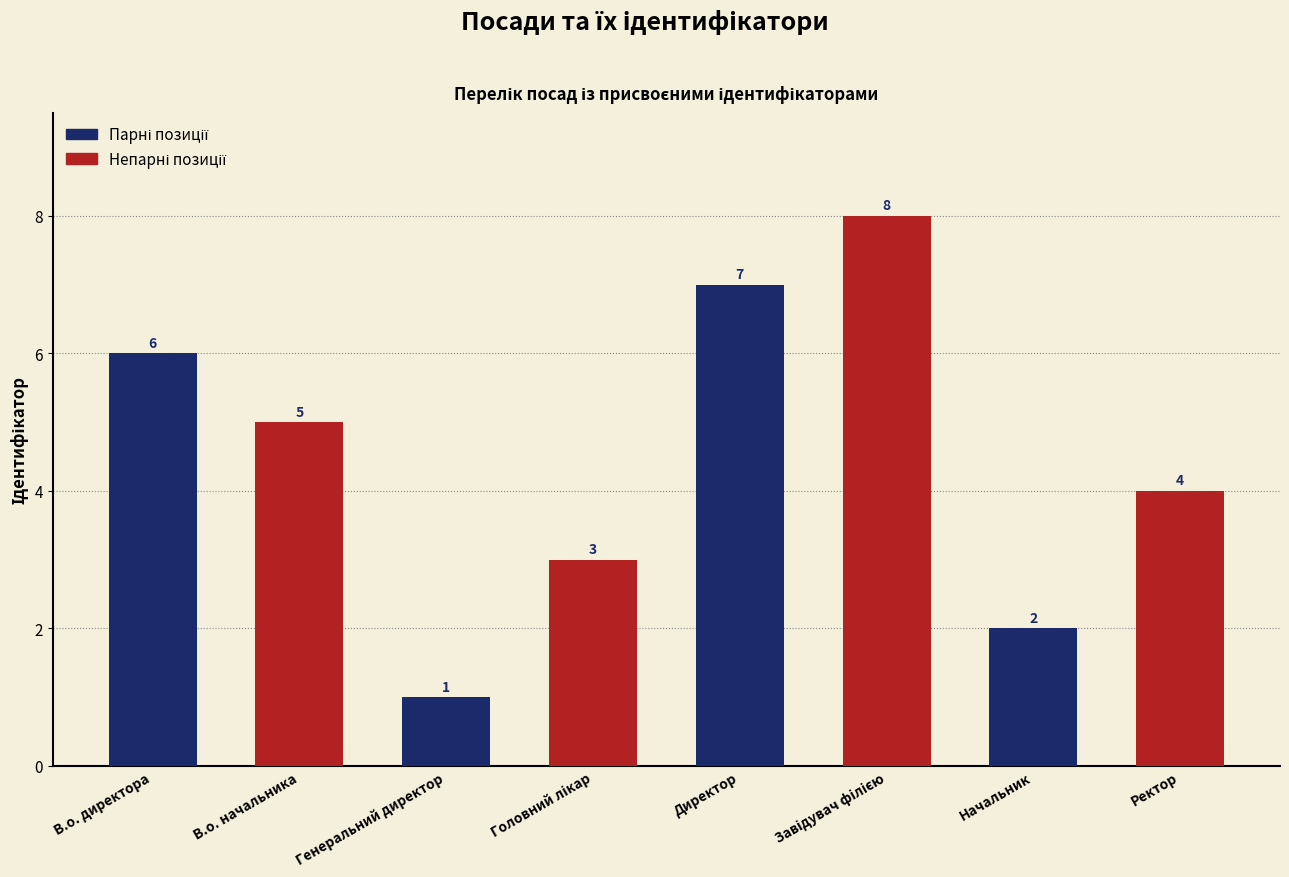

What is the label of the 2nd bar from the right?

Начальник